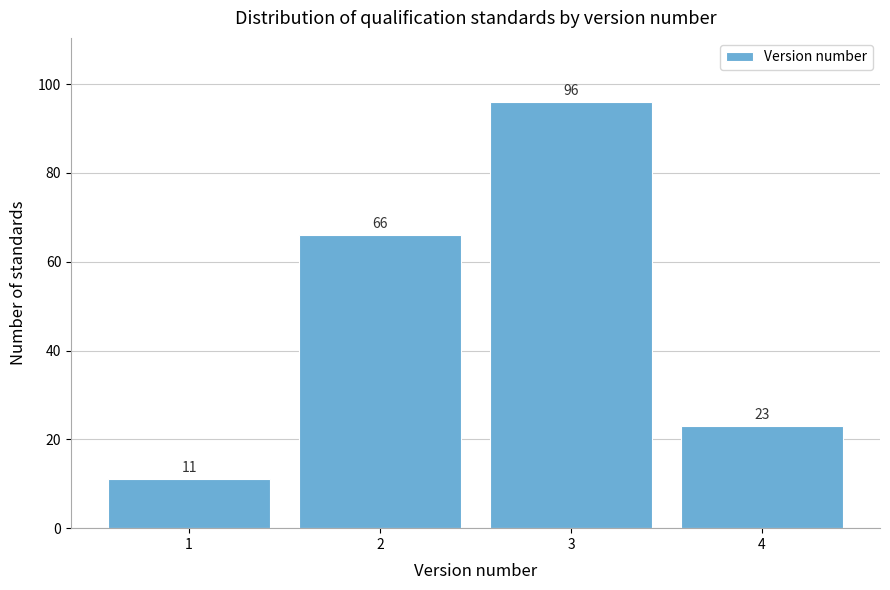

Reading left to right, extract all data points from this chart.

1=11	2=66	3=96	4=23